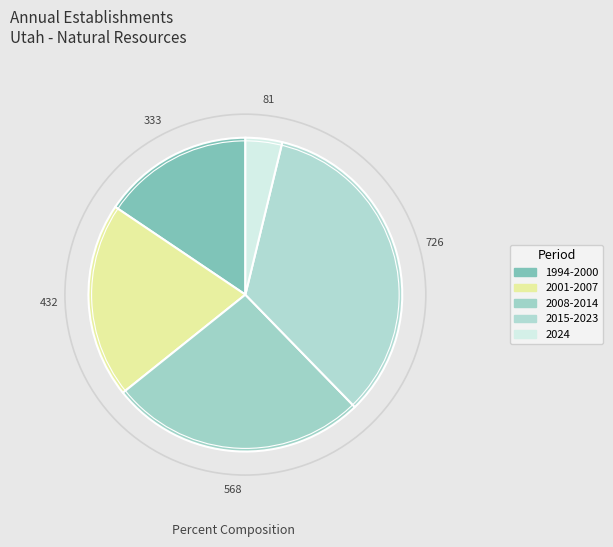

How many slices are in this pie chart?

5